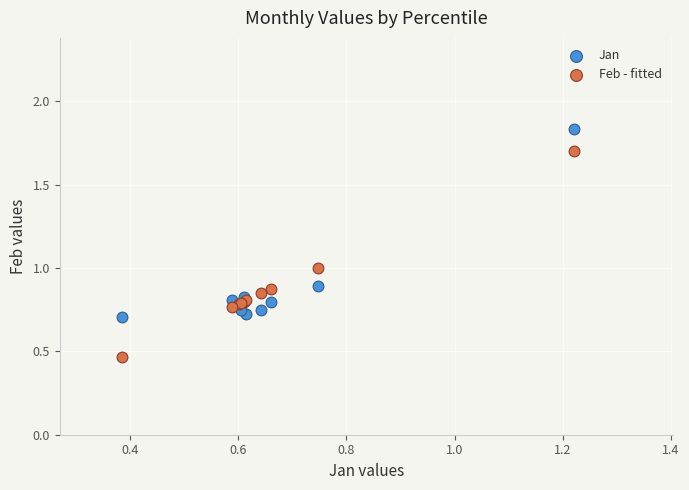

What are all the series names shown in the legend?

Jan, Feb - fitted